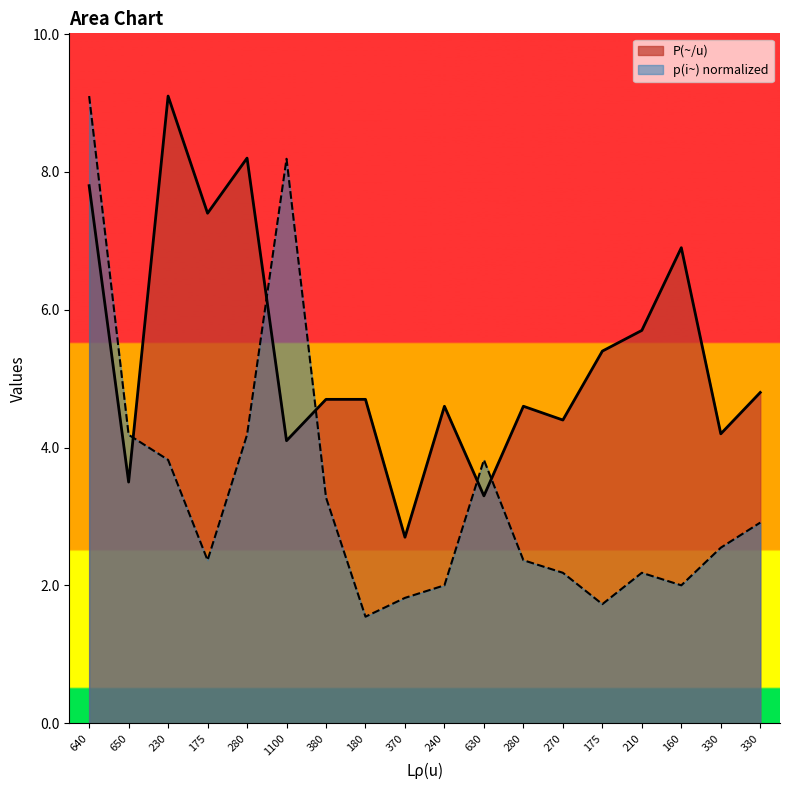

Reading right to left, transcribe all the data shown in this chart.

P(~/u): 4.8	4.2	6.9	5.7	5.4	4.4	4.6	3.3	4.6	2.7	4.7	4.7	4.1	8.2	7.4	9.1	3.5	7.8
p(i~): 2.9	2.5	2.0	2.2	1.7	2.2	2.4	3.8	2.0	1.8	1.5	3.3	8.2	4.2	2.4	3.8	4.2	9.1